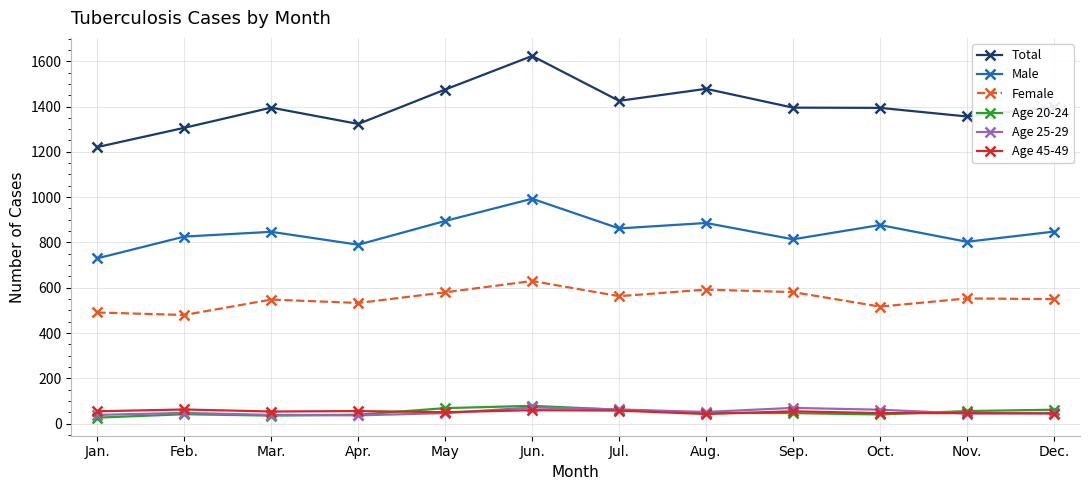

Is it true that Age 20-24 equals 40 at Apr.?

True